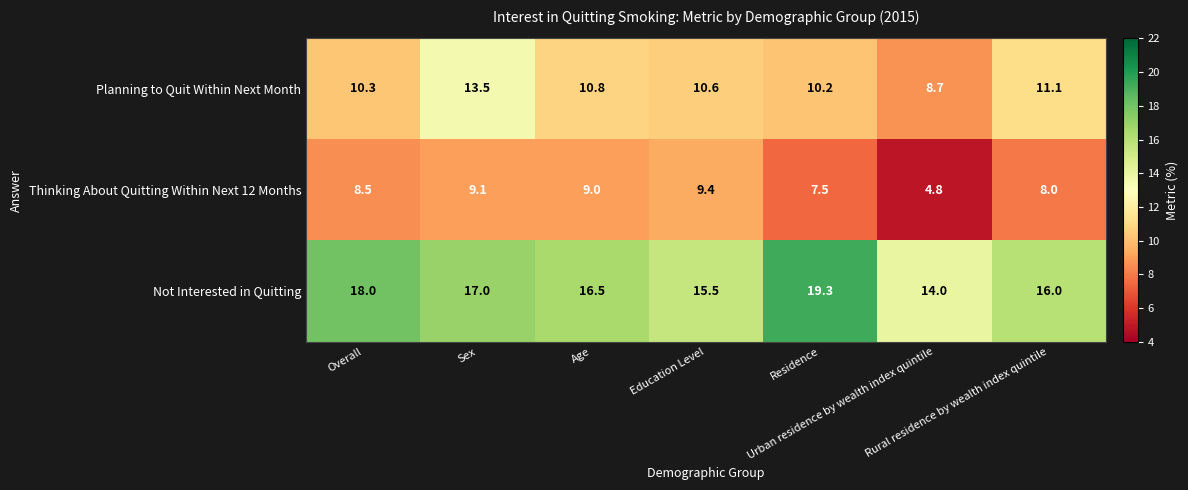

What is the smallest value displayed?

4.8